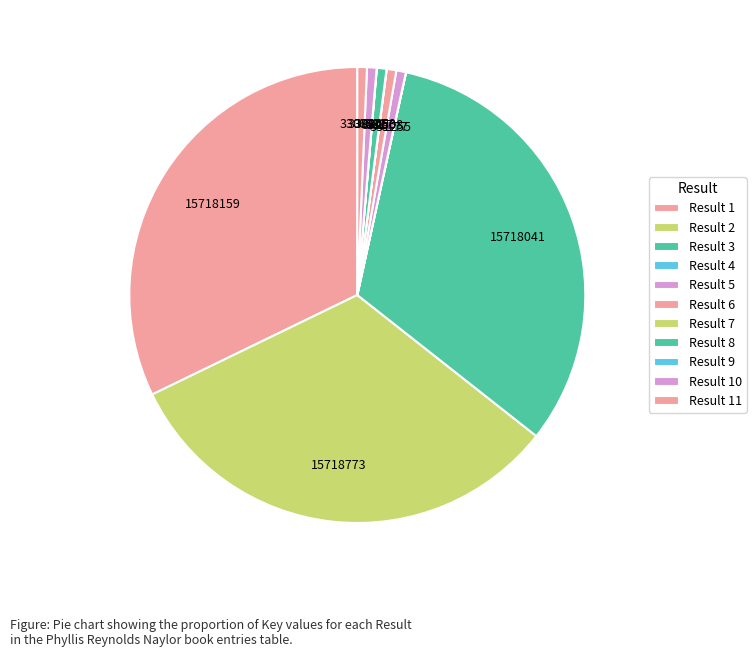

Is there any slice that represents more than half of the pie?

No